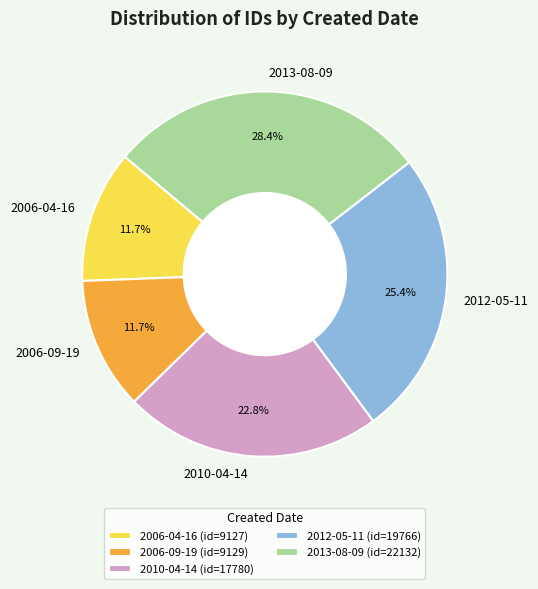

To the nearest percent, what is the difference between the 2012-05-11 and 2006-09-19 slice percentages?

14%